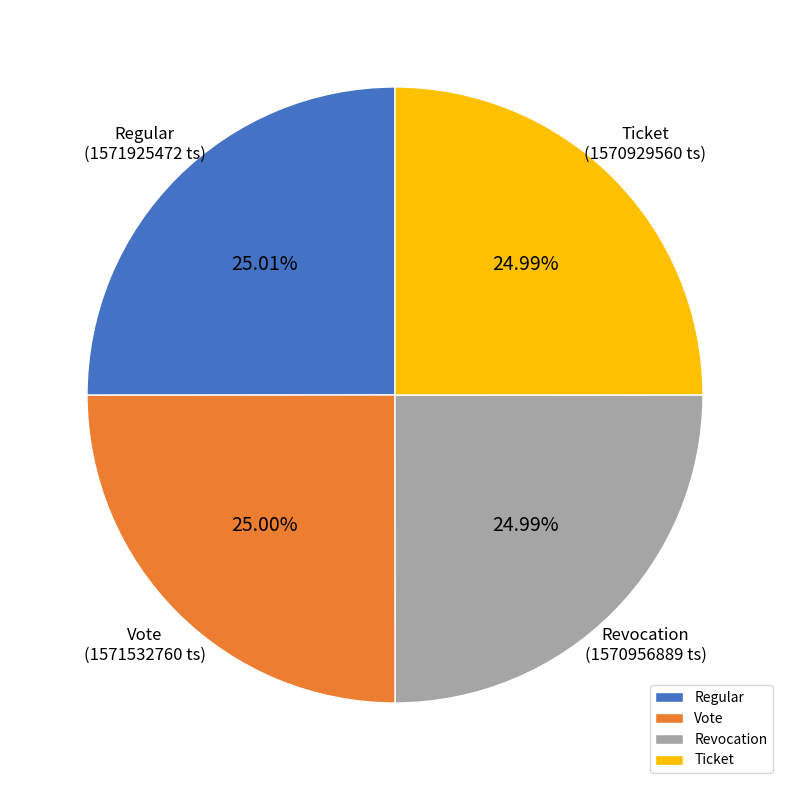

How many slices are in this pie chart?

4